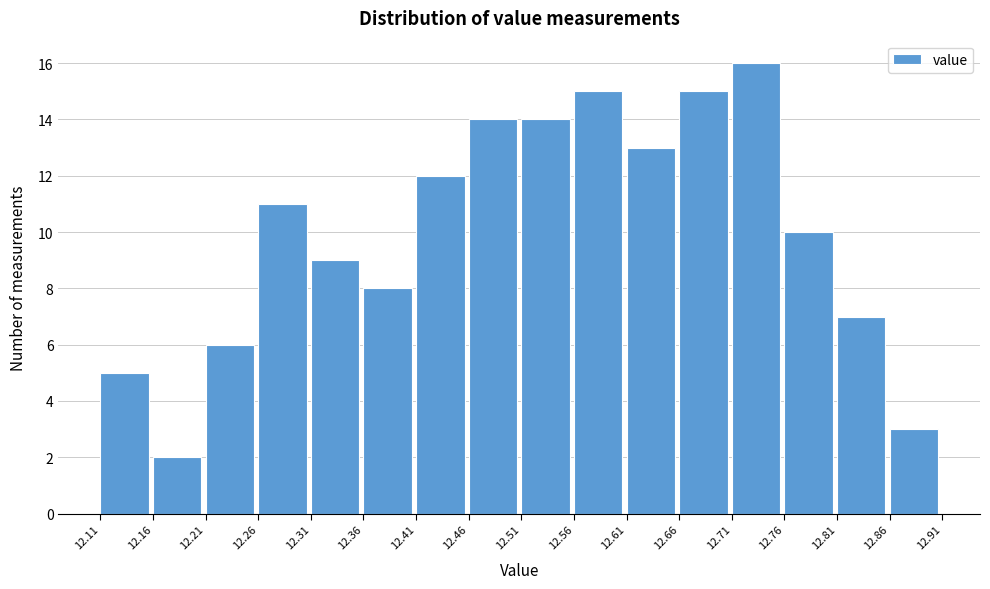

Reading left to right, transcribe this chart: for each bar, give the range it covers on the x-axis and its height. The values are not printed on the chart, so give them approximately, as read against the axis.

12.11 to 12.16: 5
12.16 to 12.21: 2
12.21 to 12.26: 6
12.26 to 12.31: 11
12.31 to 12.36: 9
12.36 to 12.41: 8
12.41 to 12.46: 12
12.46 to 12.51: 14
12.51 to 12.56: 14
12.56 to 12.61: 15
12.61 to 12.66: 13
12.66 to 12.71: 15
12.71 to 12.76: 16
12.76 to 12.81: 10
12.81 to 12.86: 7
12.86 to 12.91: 3